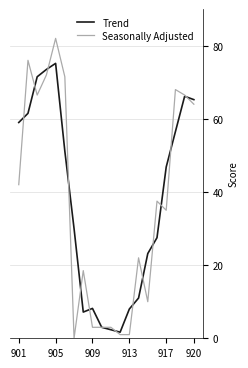

List the series in order of their peak value, lowest first.

Trend, Seasonally Adjusted